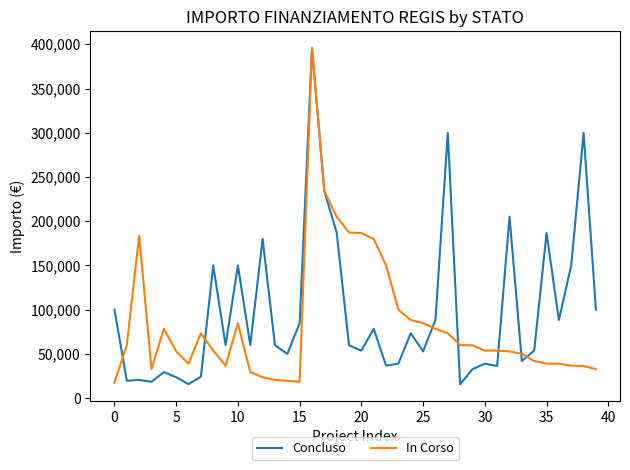

What is the lowest value of the In Corso series?

17625.0